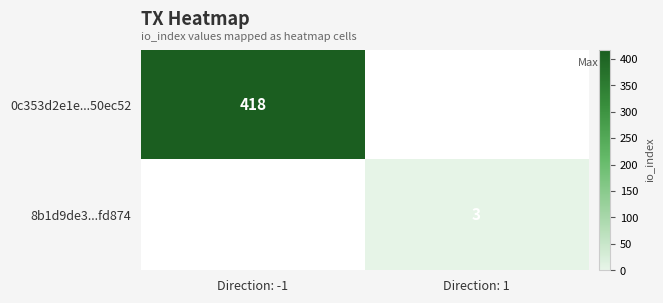

Count the number of categories in the chart.

2